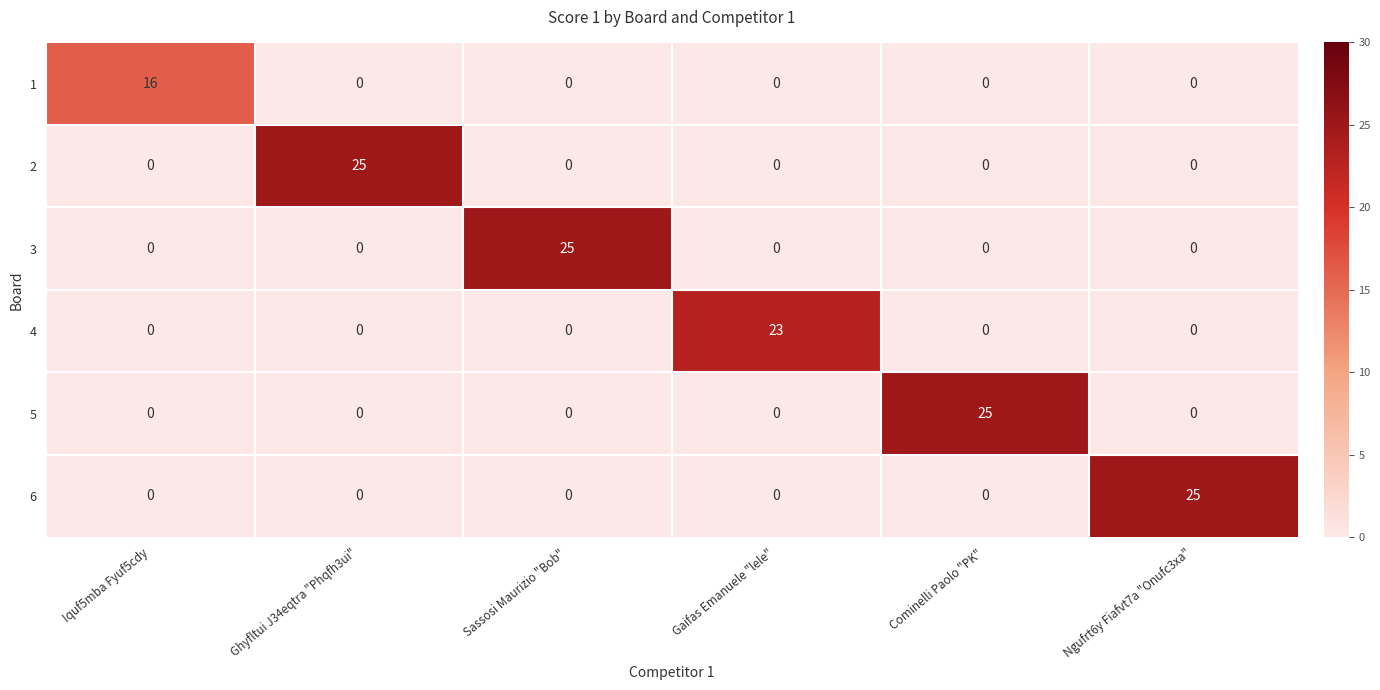

True or false: 6 has a value of 0 at Iquf5mba Fyuf5cdy.

True